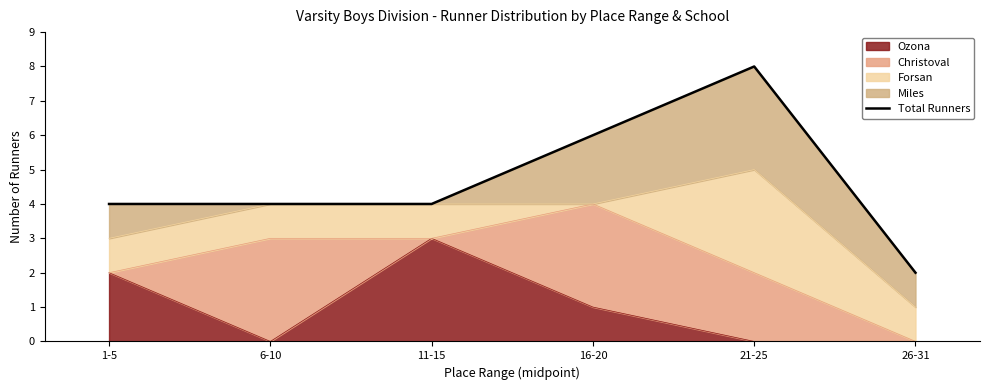

How many data points are less than 4?

1